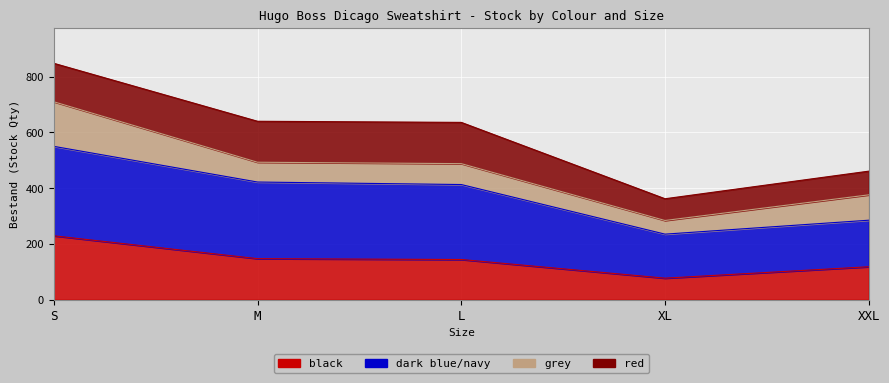

At which label does black first exceed 144?

S